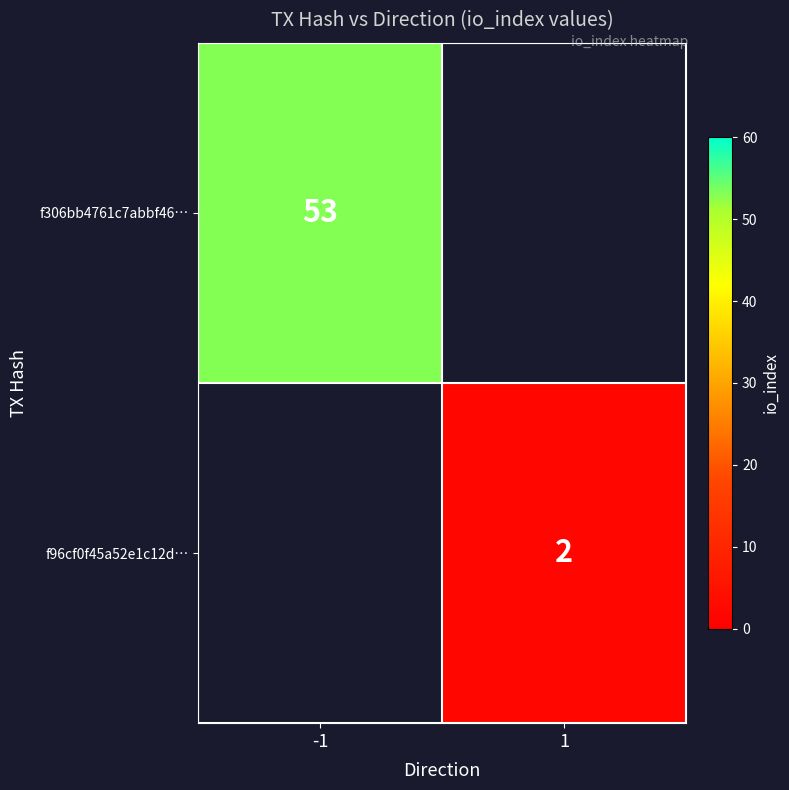

The value of f96cf0f45a52e1c12d… at 1 is 1. True or false?

False